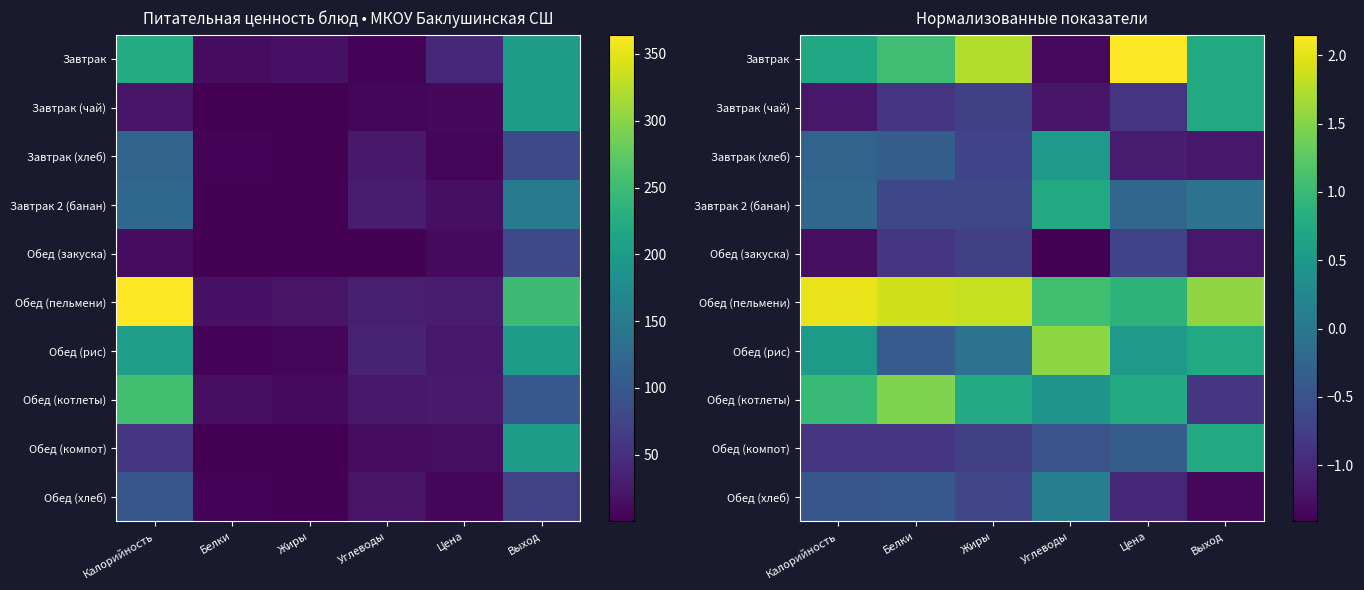

At which category is the sum across all series the highest?

Калорийность